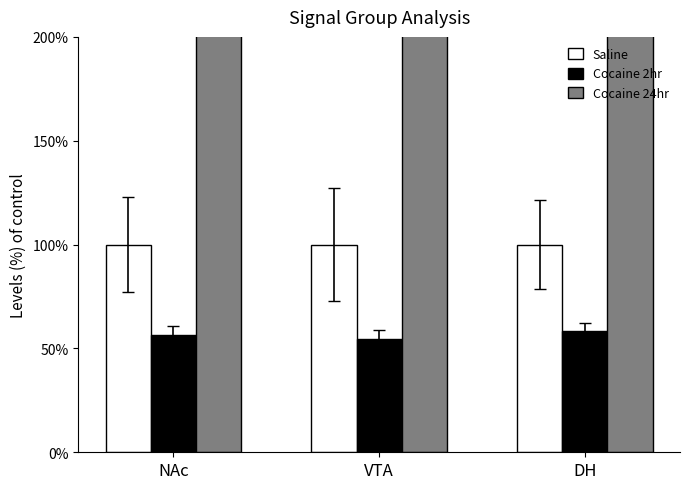

Reading right to left, transcribe all the data shown in this chart.

Saline: DH=100.0	VTA=100.0	NAc=100.0
Cocaine 2hr: DH=58.5	VTA=54.6	NAc=56.3
Cocaine 24hr: DH=369.3	VTA=363.5	NAc=411.7